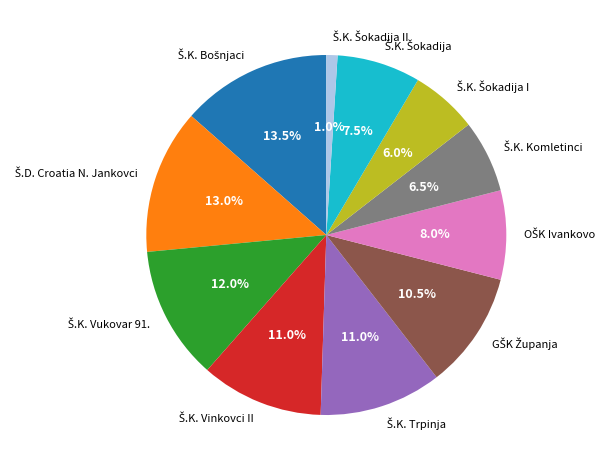

Is there any slice that represents more than half of the pie?

No